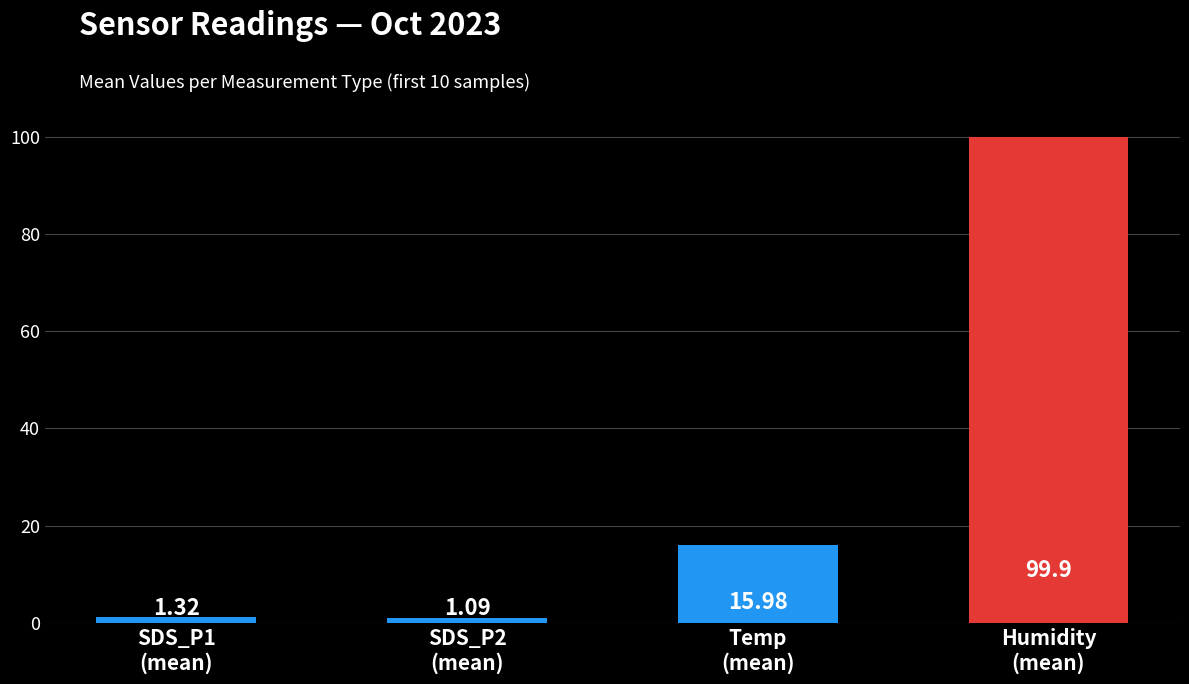

What is the difference between the values at Humidity
(mean) and SDS_P2
(mean)?

98.8